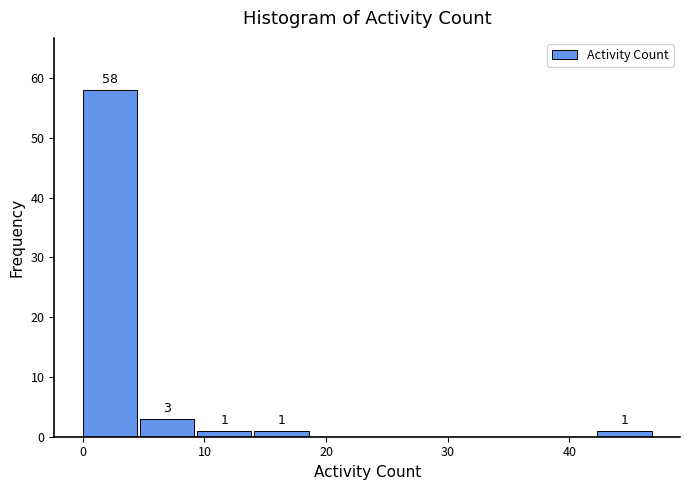

Which range on the x-axis has the tallest bar?

0.0 to 4.7